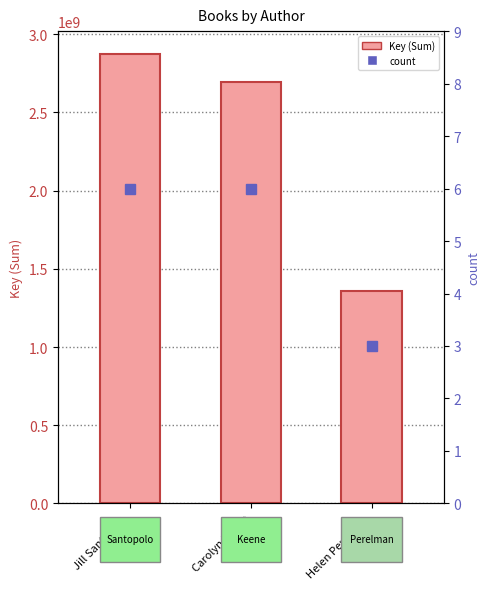

Reading left to right, list all the values displayed in this chart.

Key (Sum): Jill Santopolo=2876050867	Carolyn Keene=2691366612	Helen Perelman=1357195975
count: Jill Santopolo=6	Carolyn Keene=6	Helen Perelman=3